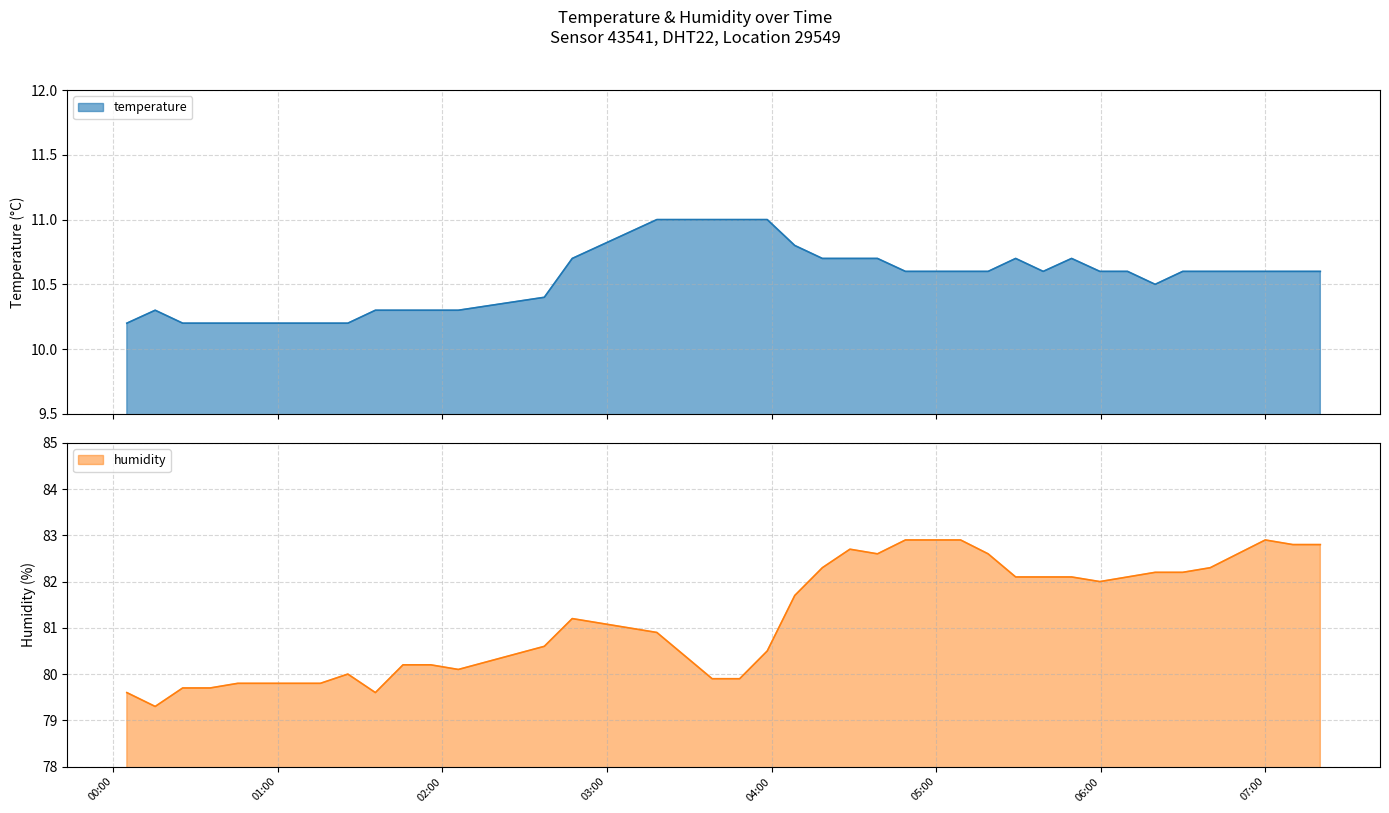

What are all the series names shown in the legend?

temperature, humidity